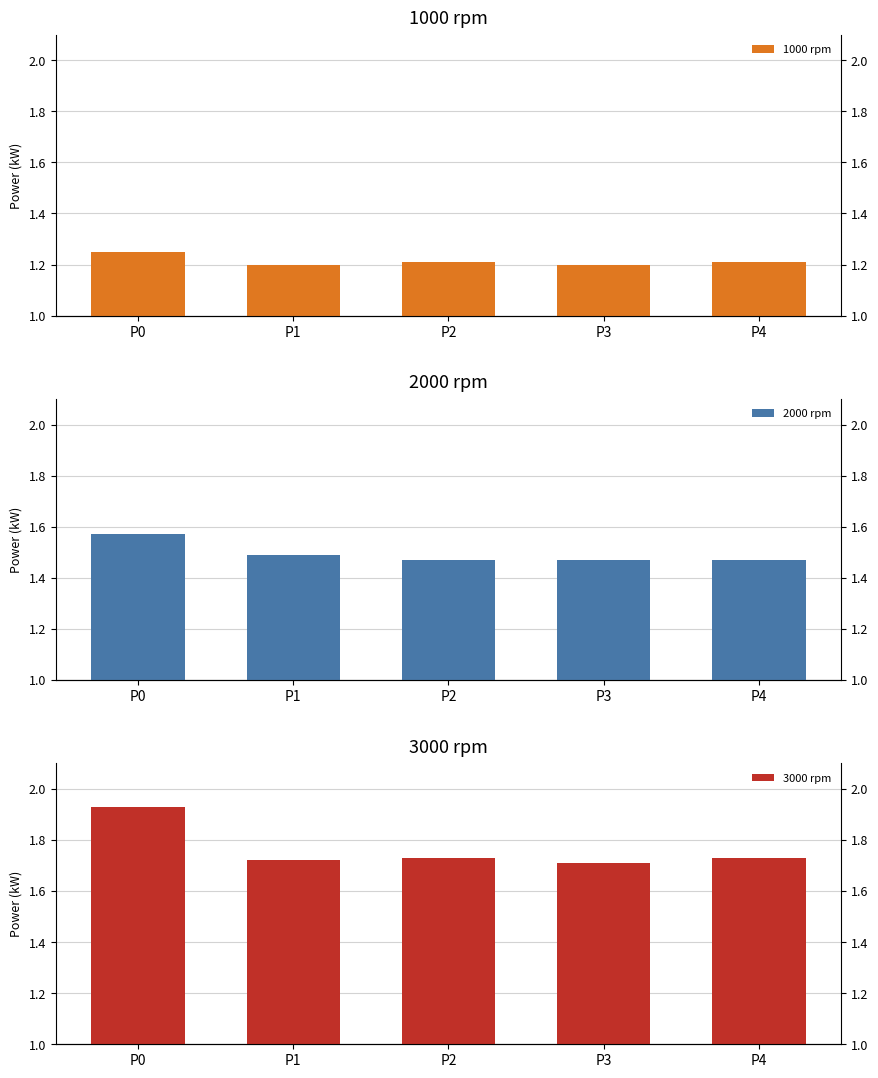

At which category is the sum across all series the highest?

P0